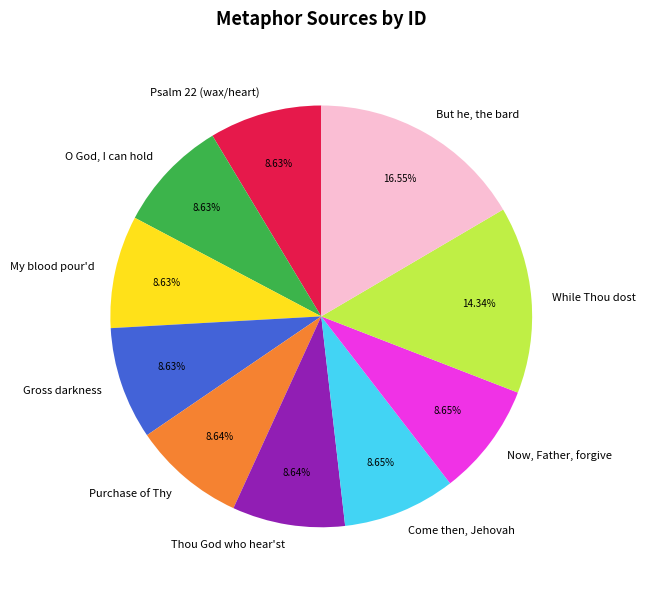

To the nearest percent, what is the difference between the largest and smallest slice percentages?

8%